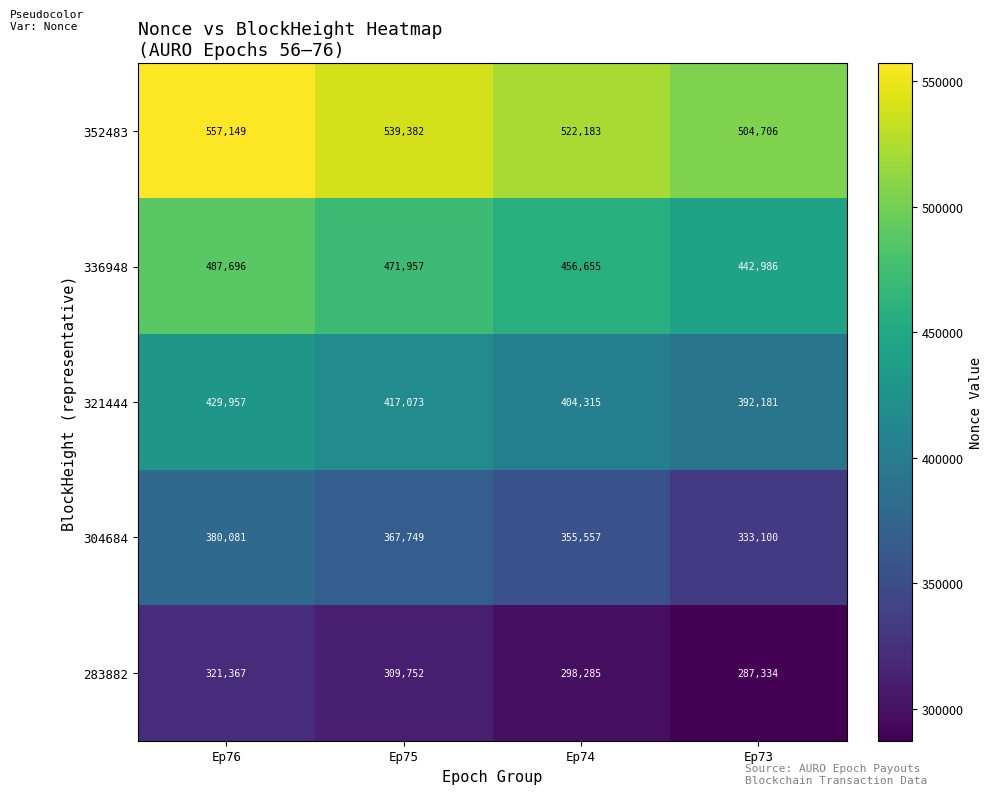

Count the 336948 values in the range 456655 to 487696.

3